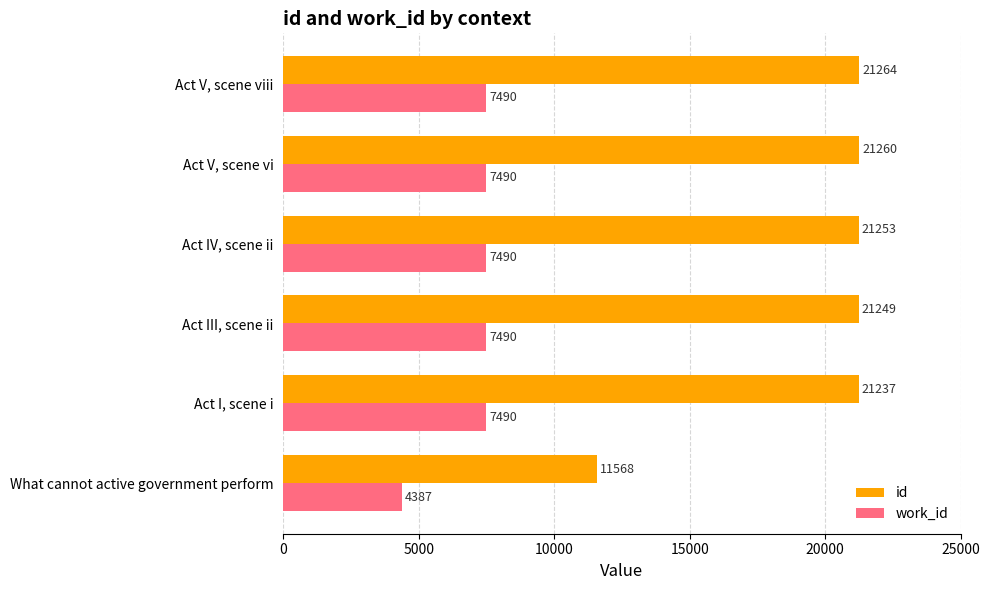

What is the difference between the highest and lowest values at What cannot active government perform?

7181